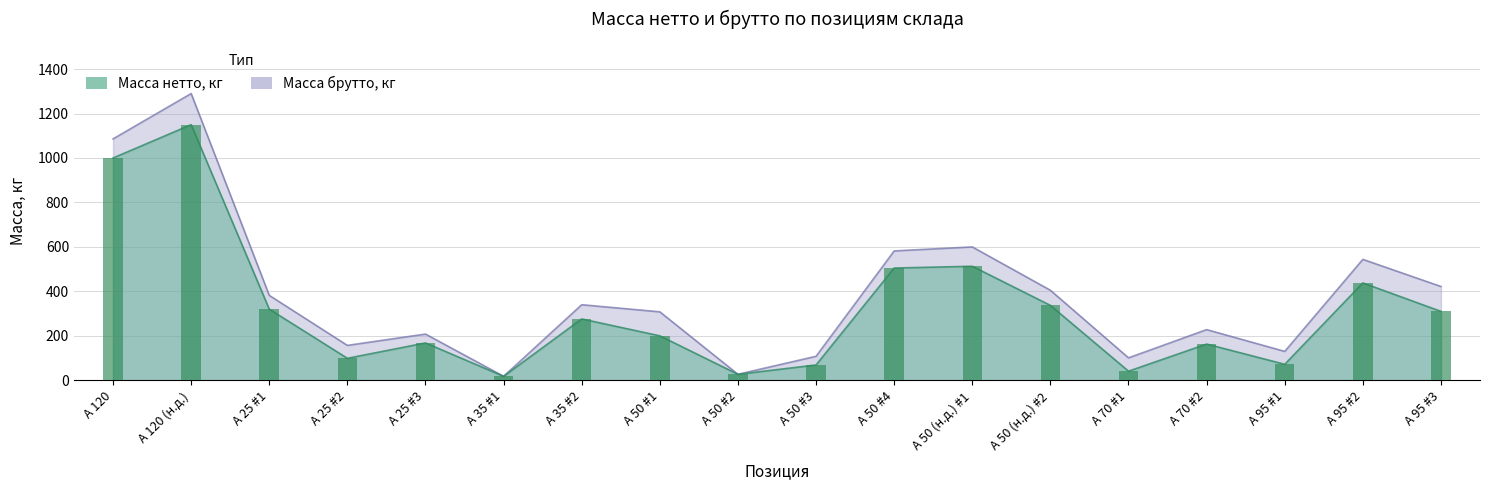

What is the lowest value of the Масса нетто, кг series?

18